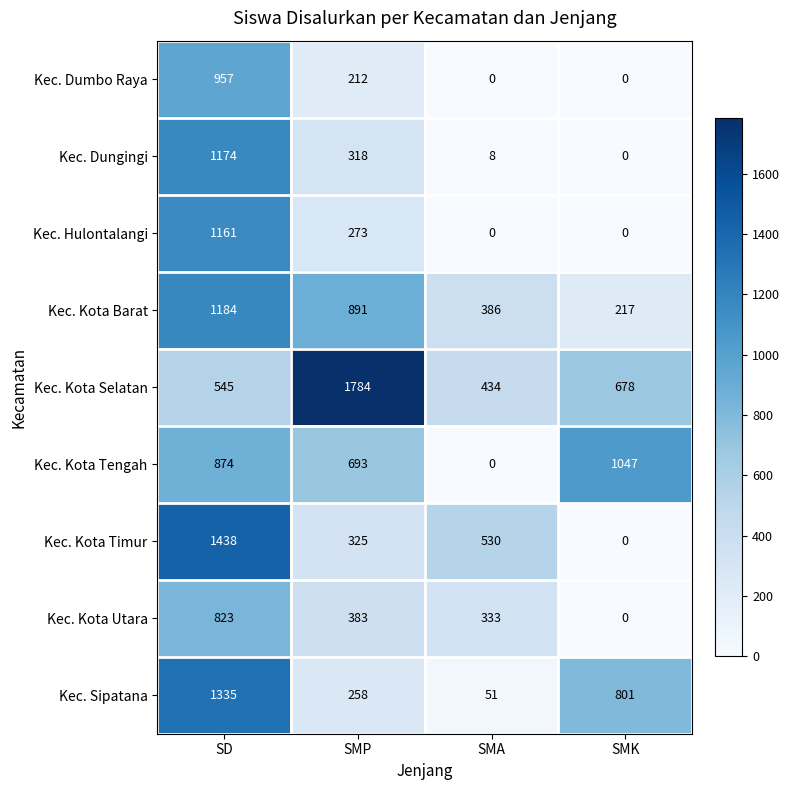

What is the sum of all Kec. Kota Tengah values?

2614